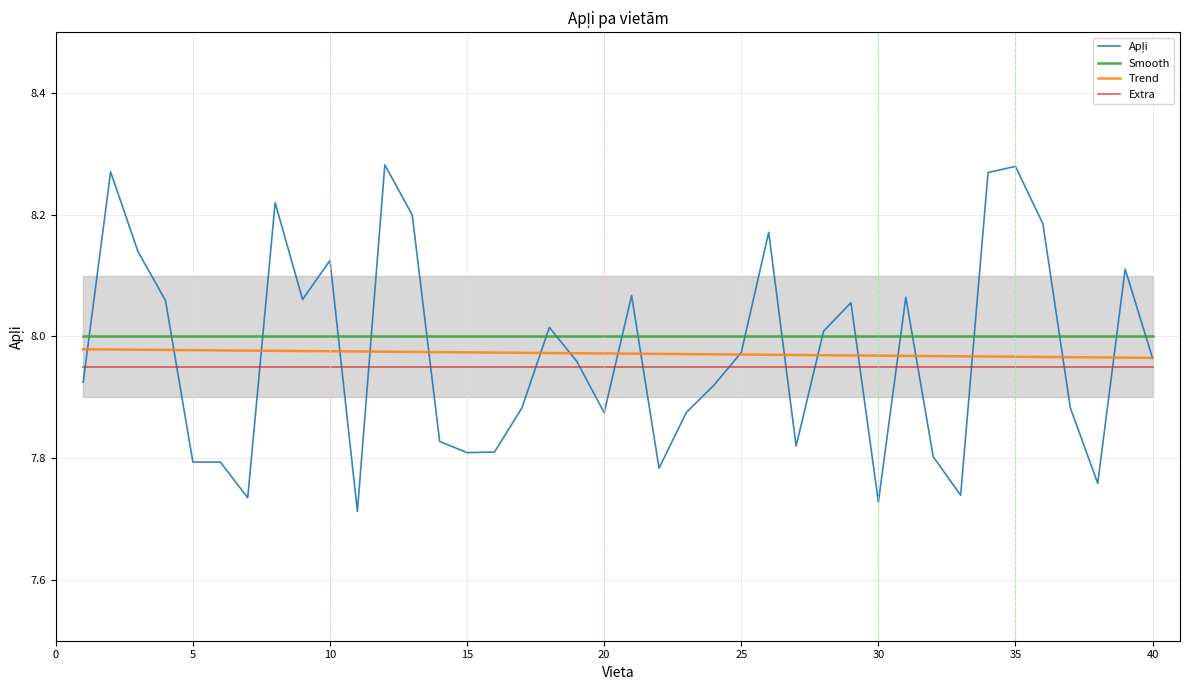

True or false: Smooth and Trend cross at least once.

False